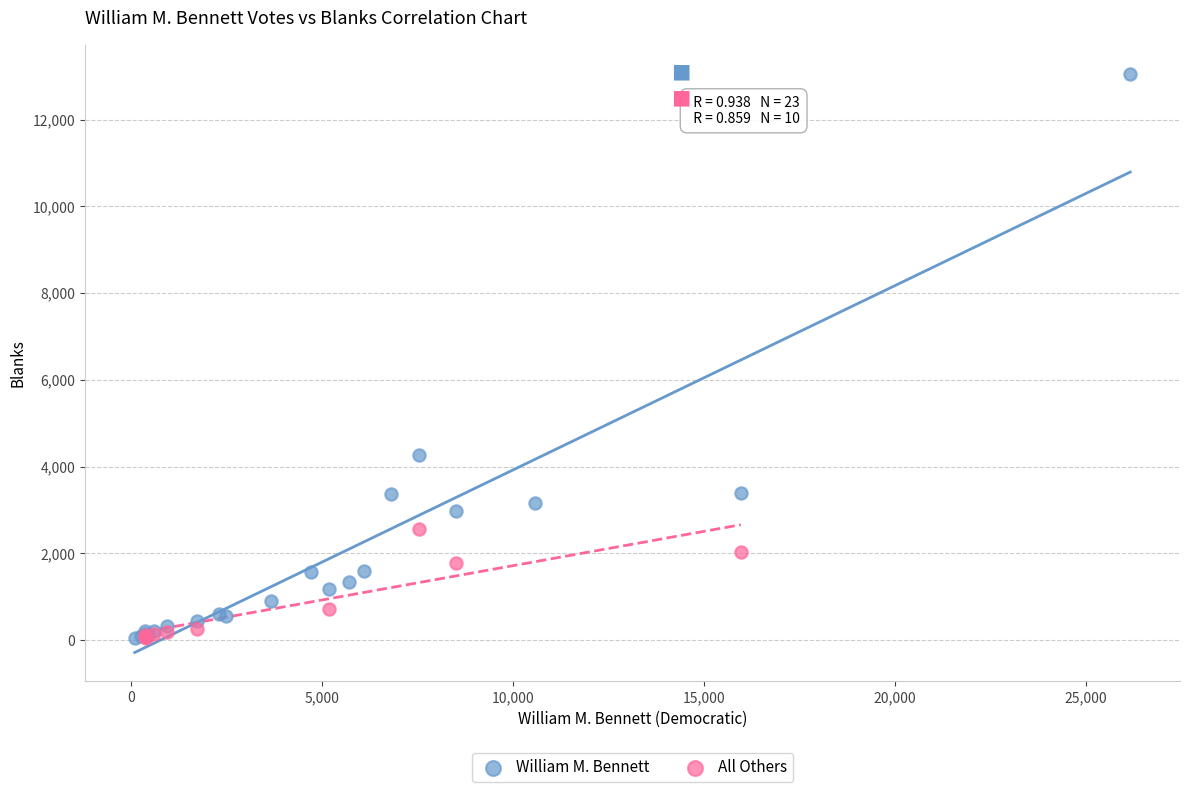

Which series has the widest spread of Y values?

William M. Bennett